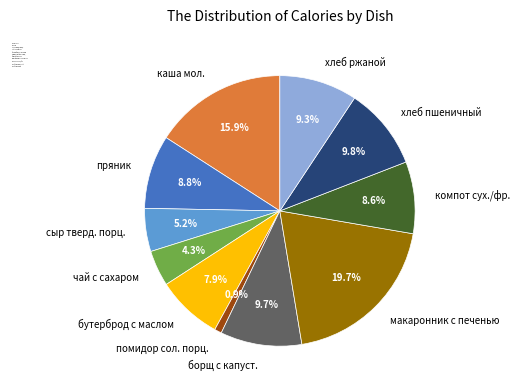

To the nearest percent, what portion does борщ с капуст. represent?

10%